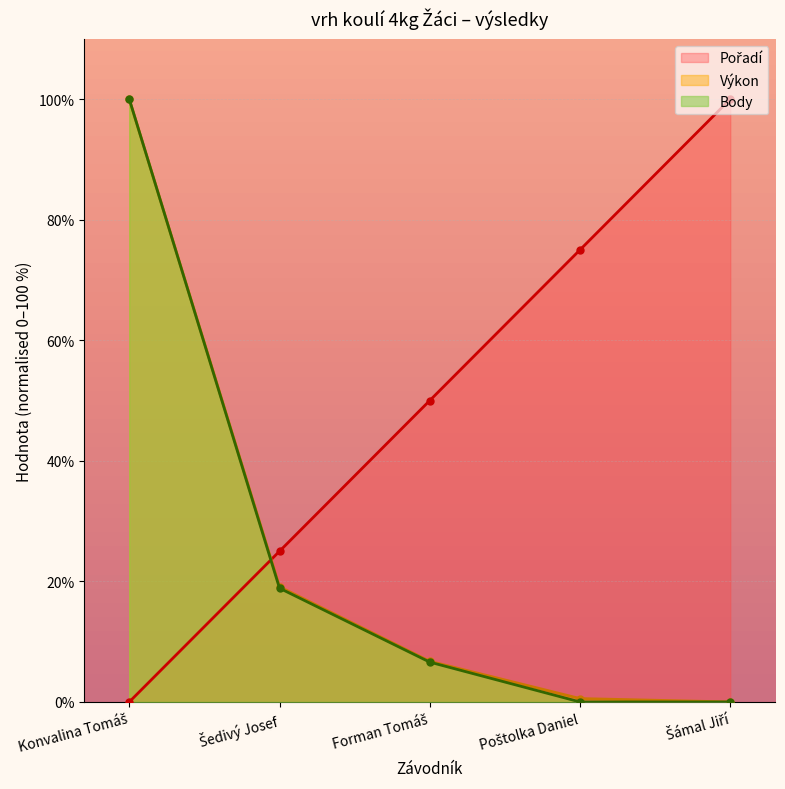

At how many categories does at least one series exceed 6?

5